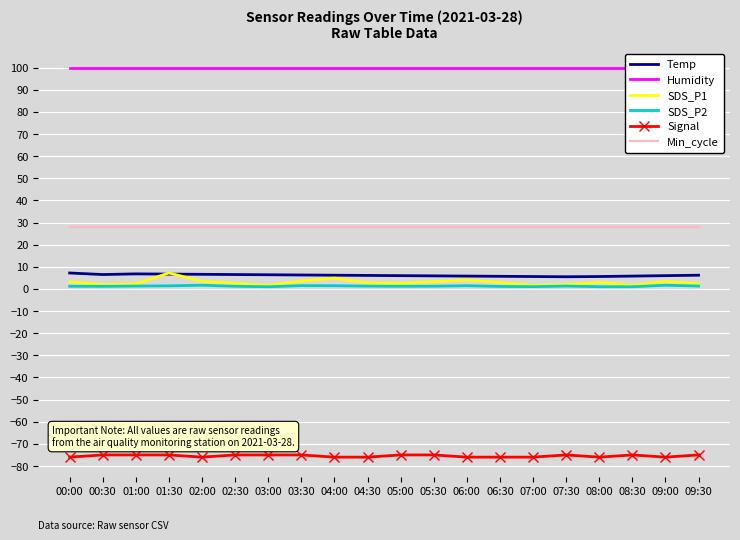

What is the difference between the highest and lowest values at 04:00?

175.9